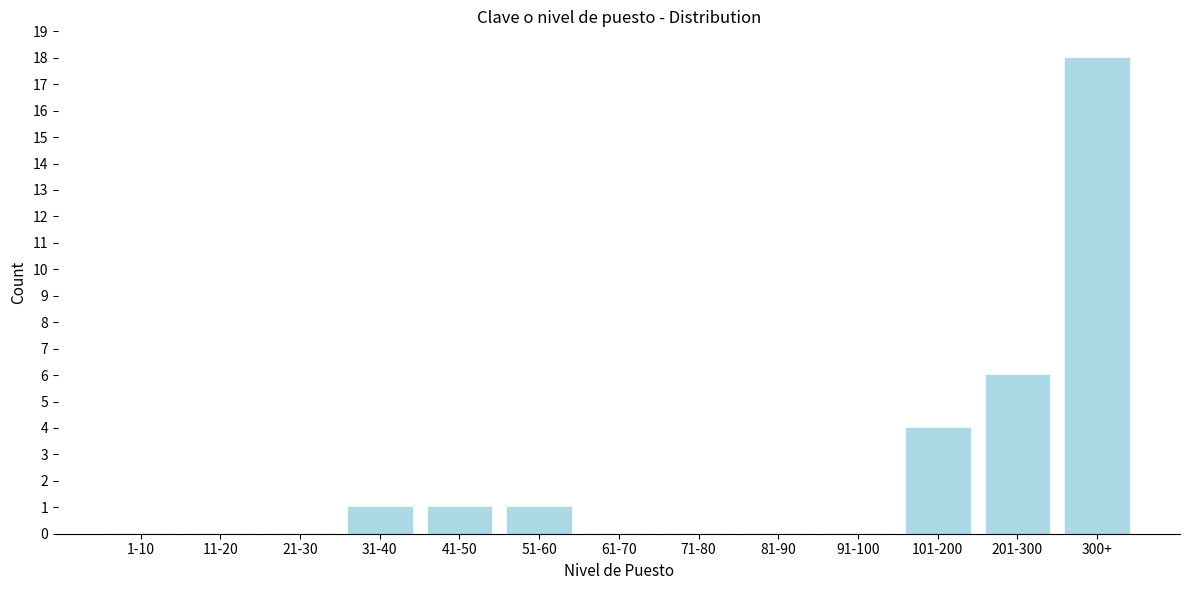

Reading left to right, extract all data points from this chart.

1-10=0	11-20=0	21-30=0	31-40=1	41-50=1	51-60=1	61-70=0	71-80=0	81-90=0	91-100=0	101-200=4	201-300=6	300+=18